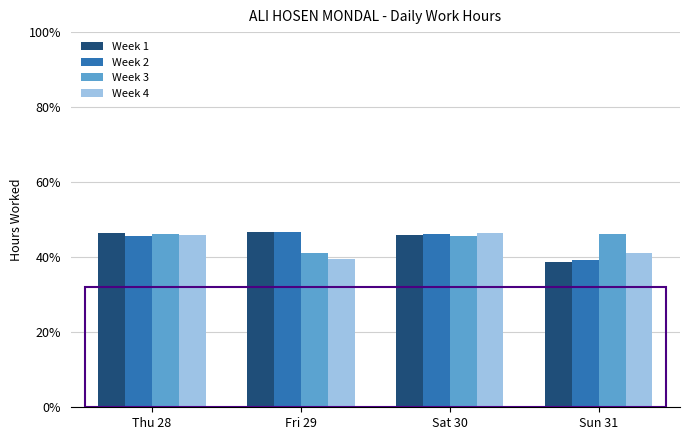

Reading left to right, what are all the values shown in this chart?

Week 1: Thu 28=11.6	Fri 29=11.7	Sat 30=11.5	Sun 31=9.7
Week 2: Thu 28=11.4	Fri 29=11.7	Sat 30=11.6	Sun 31=9.8
Week 3: Thu 28=11.6	Fri 29=10.2	Sat 30=11.4	Sun 31=11.5
Week 4: Thu 28=11.5	Fri 29=9.9	Sat 30=11.6	Sun 31=10.3